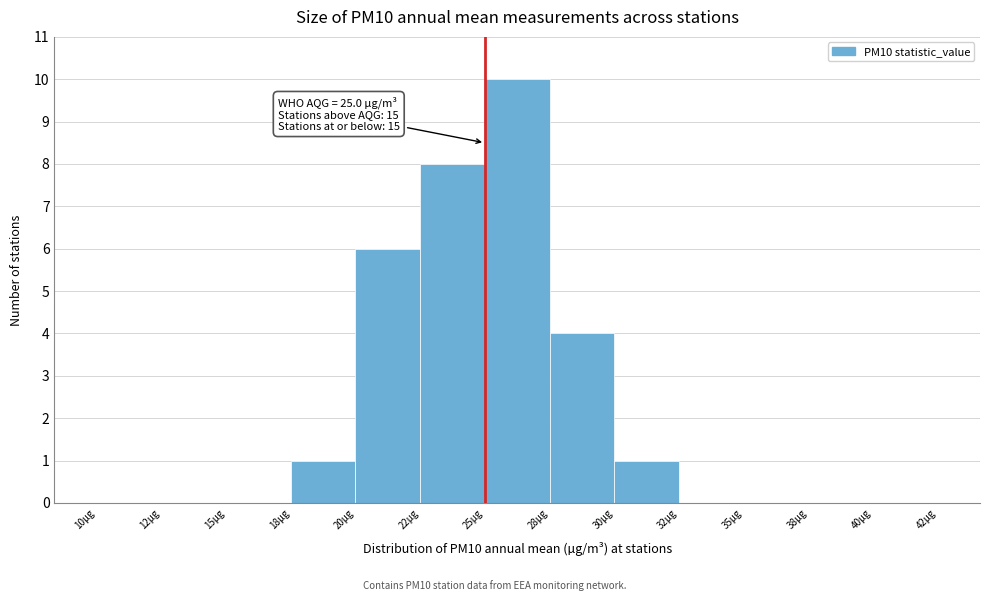

Reading left to right, list all the values displayed in this chart.

10µg=0	12µg=0	15µg=0	18µg=1	20µg=6	22µg=8	25µg=10	28µg=4	30µg=1	32µg=0	35µg=0	38µg=0	40µg=0